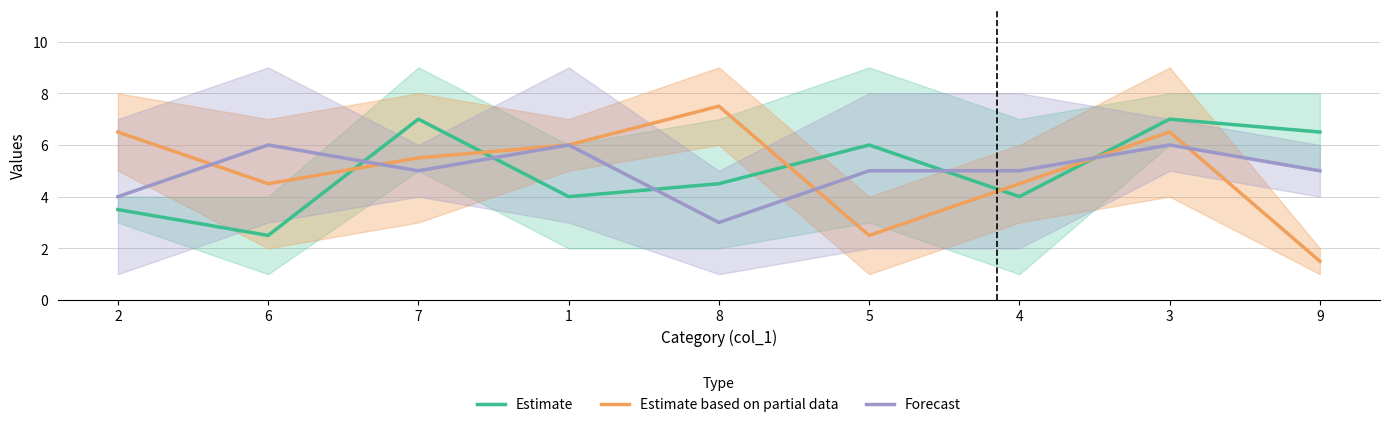

The value of Forecast at 7 is 2.6. True or false?

False